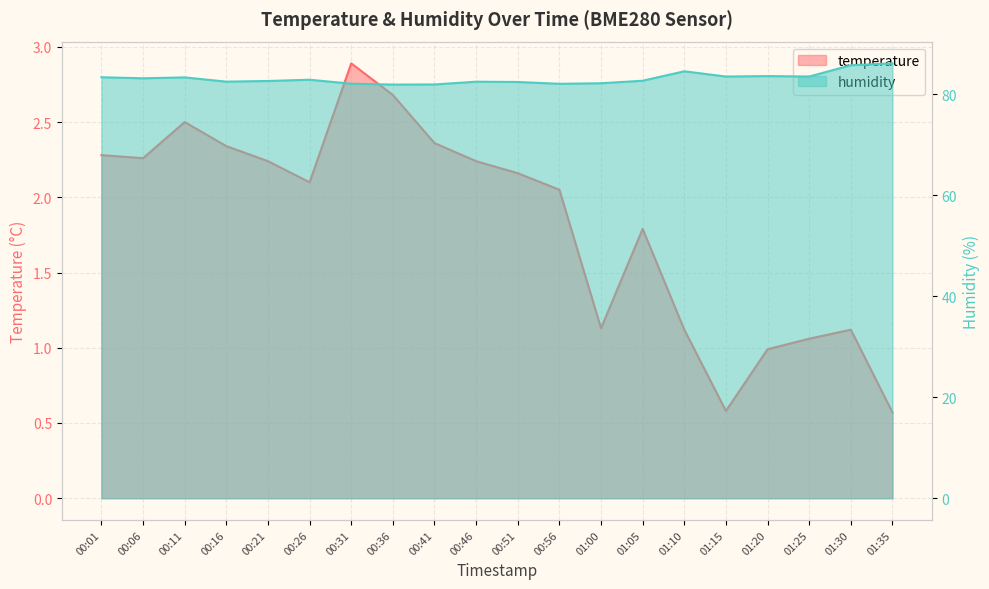

Which series has the largest total across all categories?

humidity